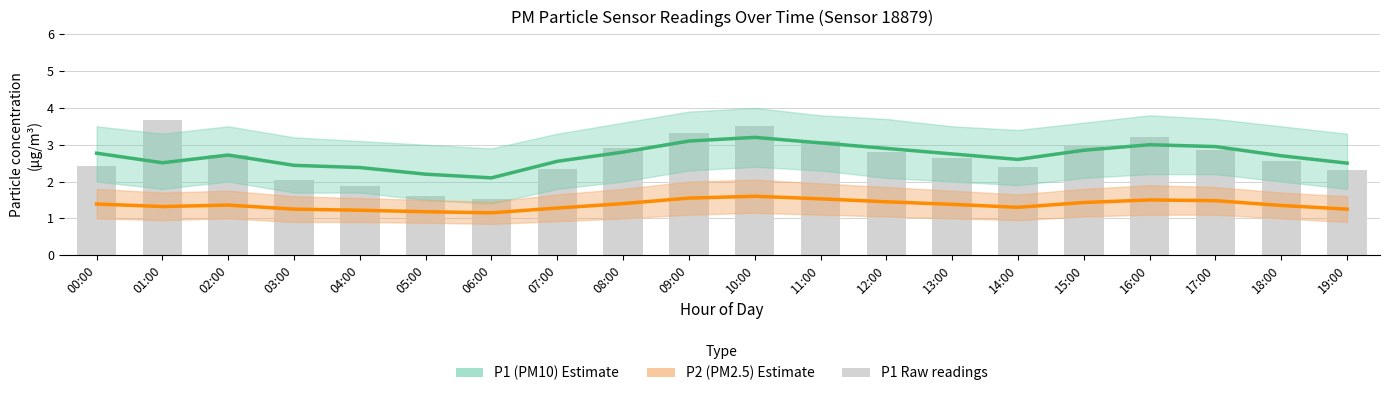

At which label does P1 raw first exceed 2?

00:00